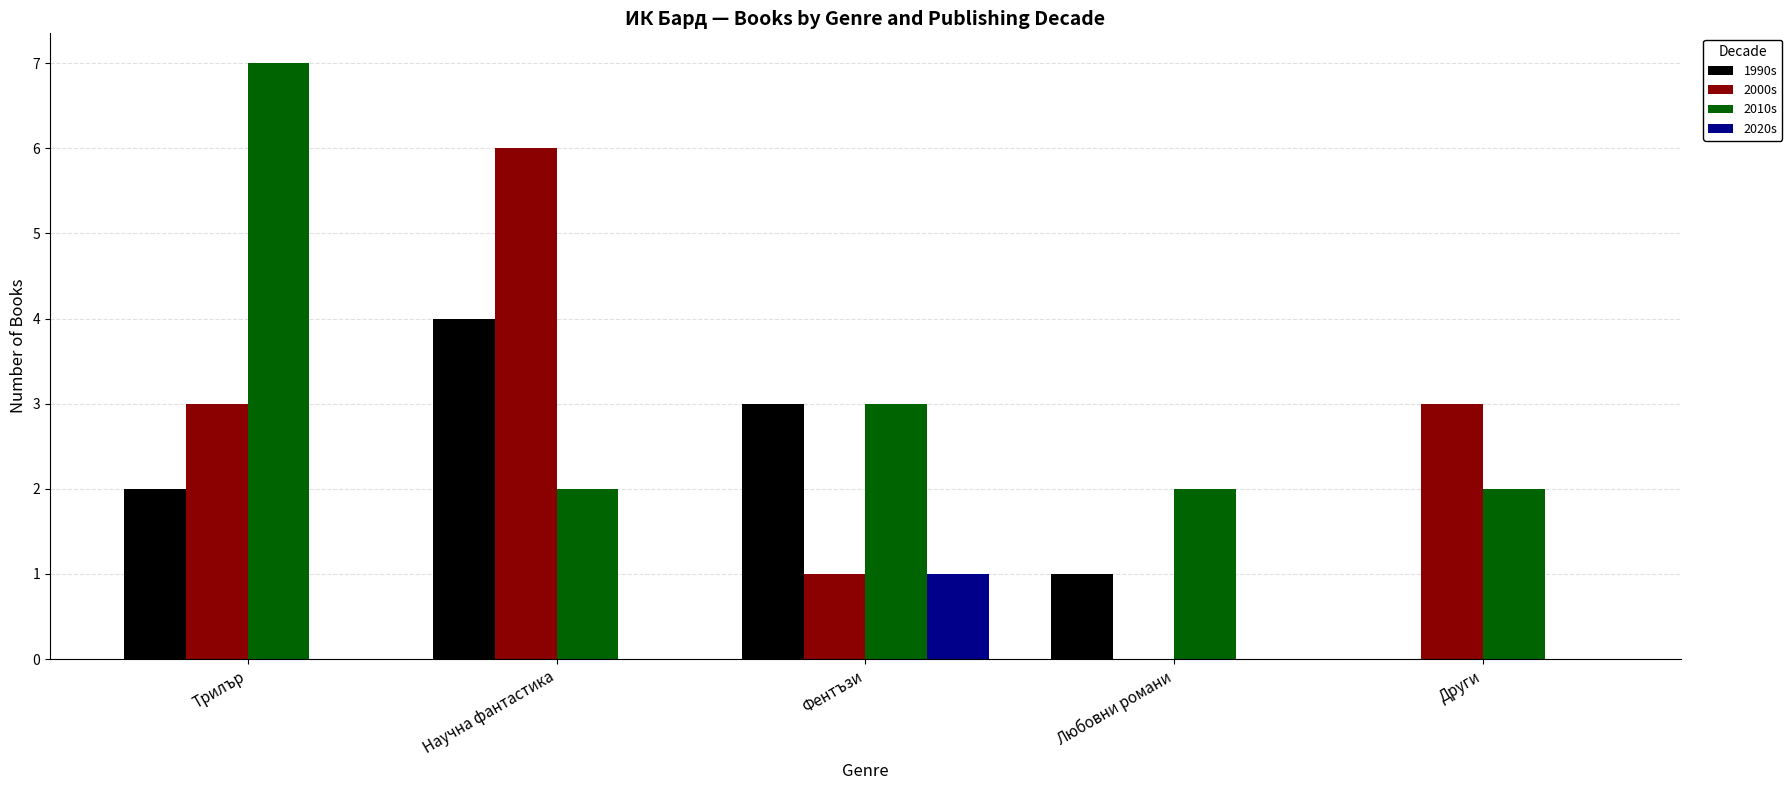

Which series has the largest total across all categories?

2010s